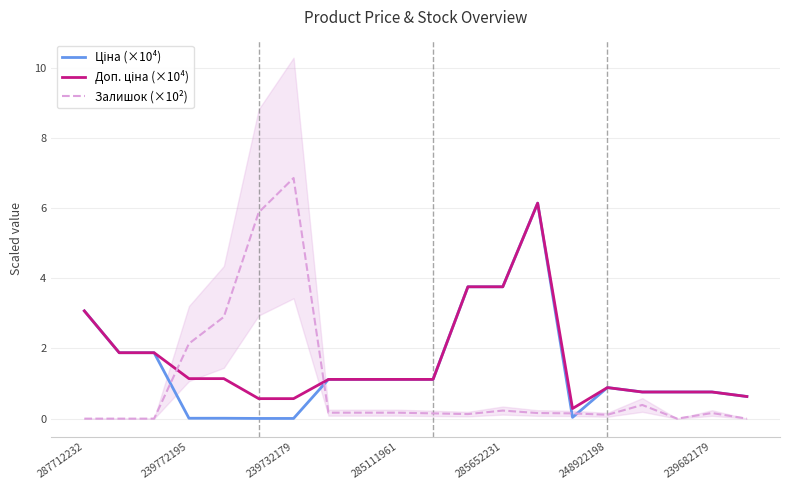

Rank the series by their average value, from highest to lowest.

Доп. ціна (×10⁴), Ціна (×10⁴), Залишок (×10²)